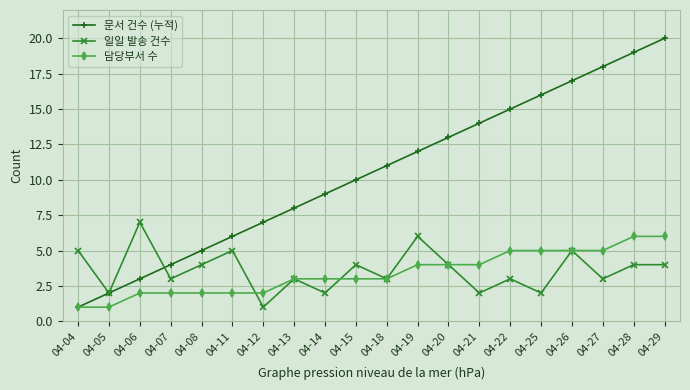

What is the sum of the 일일 발송 건수 values at 04-13 and 04-06?

10